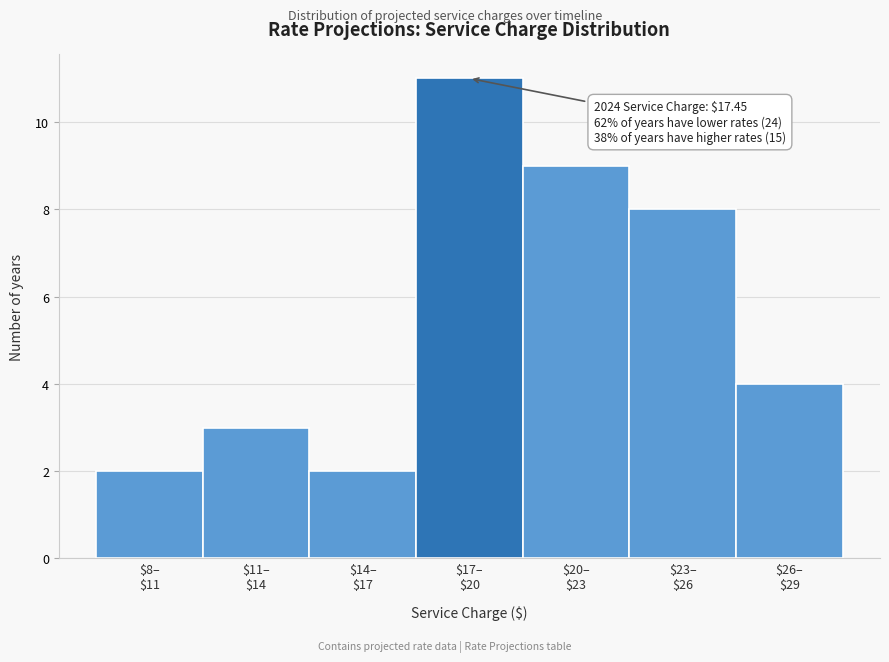

Reading left to right, transcribe all the data shown in this chart.

2	3	2	11	9	8	4